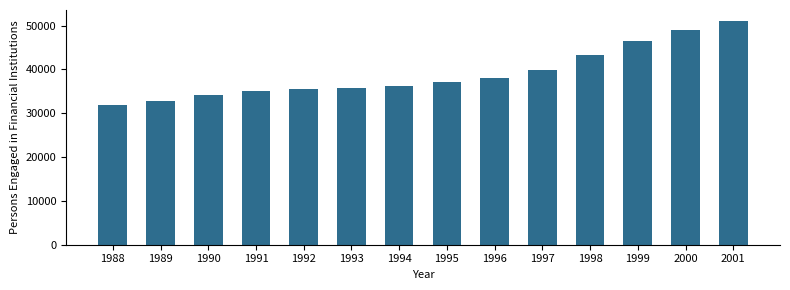

What is the change in value from 1995 to 1998?

+6200